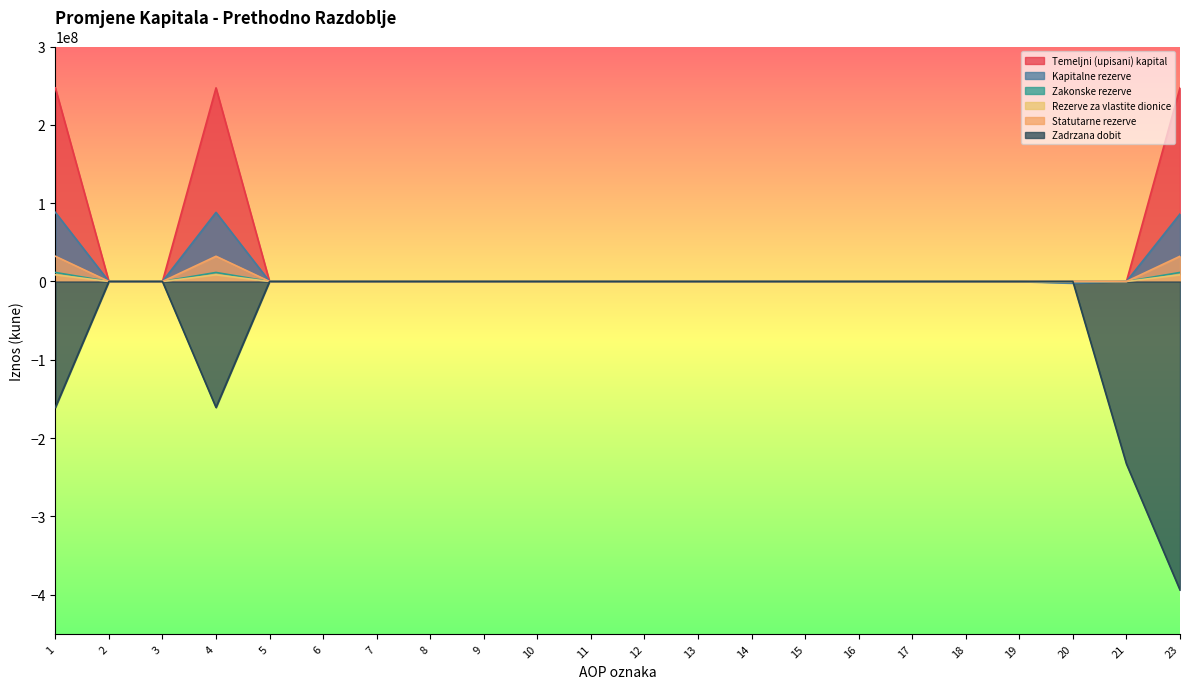

True or false: Zakonske rezerve and Rezerve za vlastite dionice cross at least once.

False